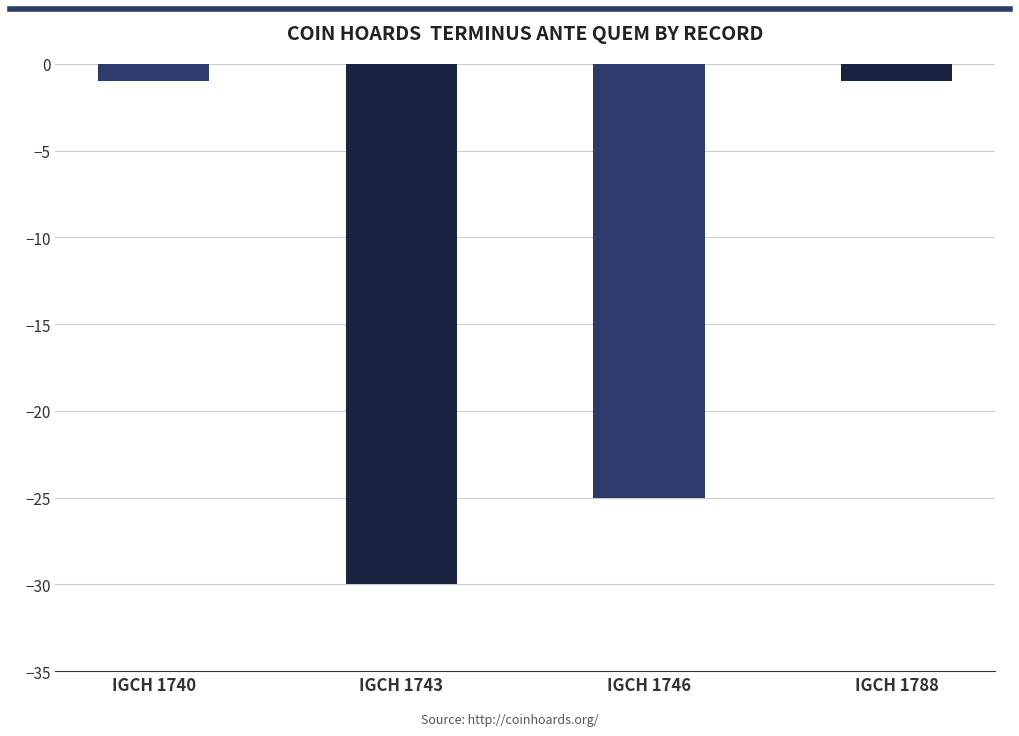

Reading left to right, extract all data points from this chart.

-1	-30	-25	-1